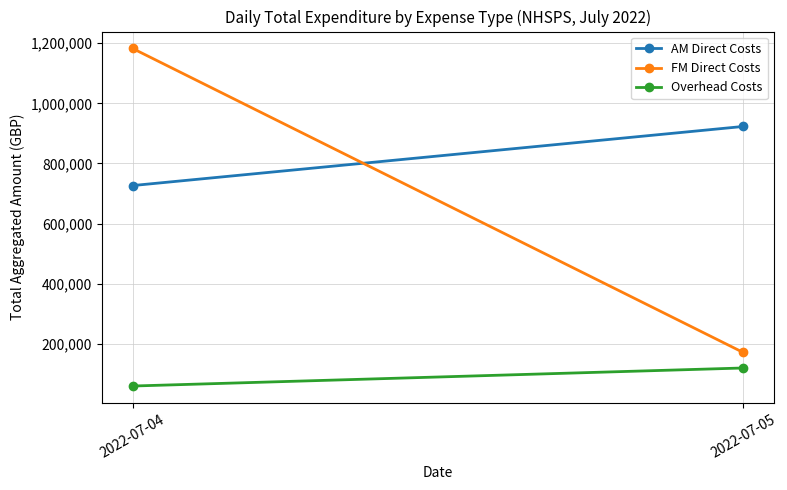

Which series has the largest total across all categories?

AM Direct Costs